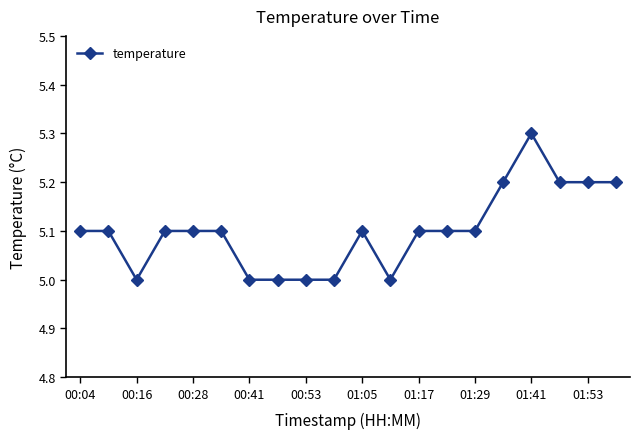

True or false: there are more than 0 points higher than both neighbors.

True